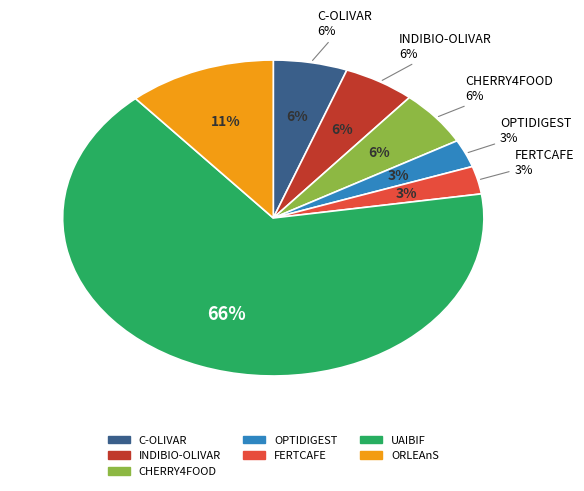

To the nearest percent, what percentage of the pie is FERTCAFE?

3%